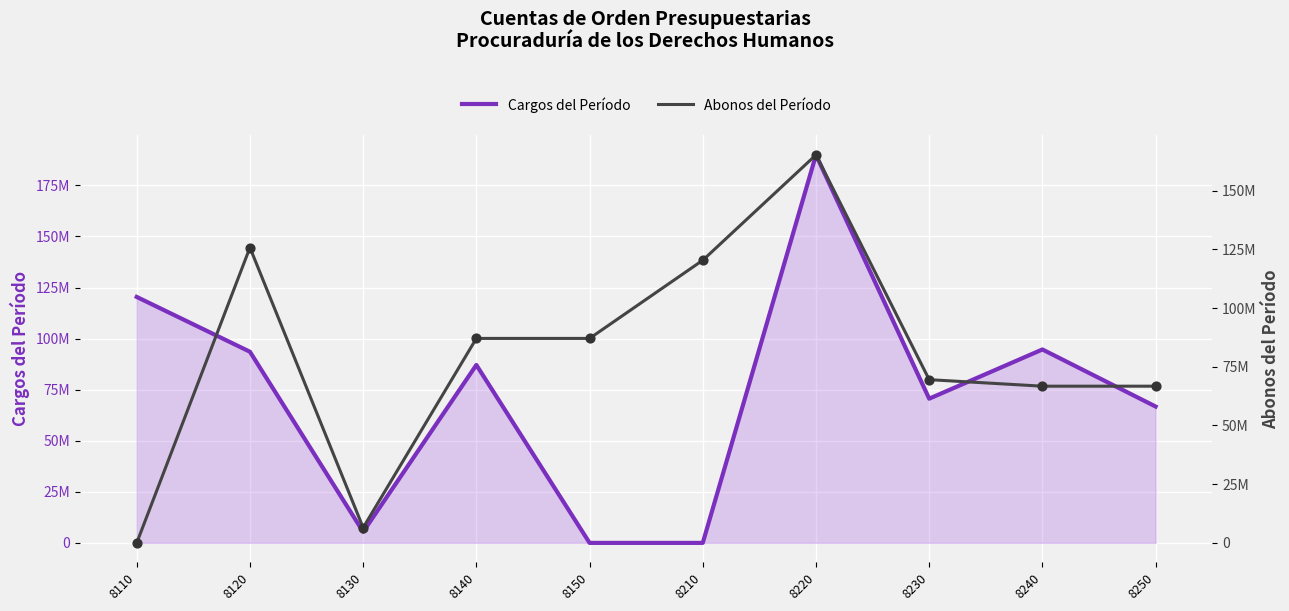

Which series reaches the minimum Y coordinate?

Cargos del Período